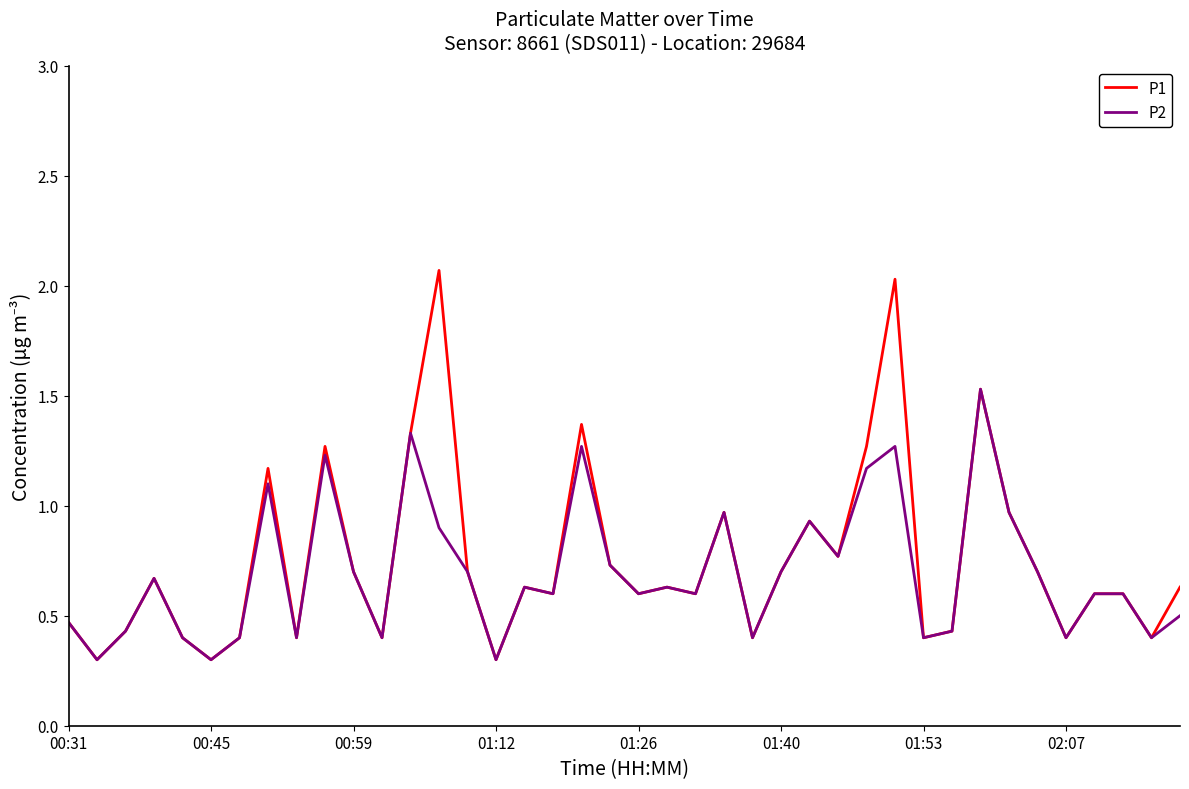

What is the minimum value shown in the chart?

0.3